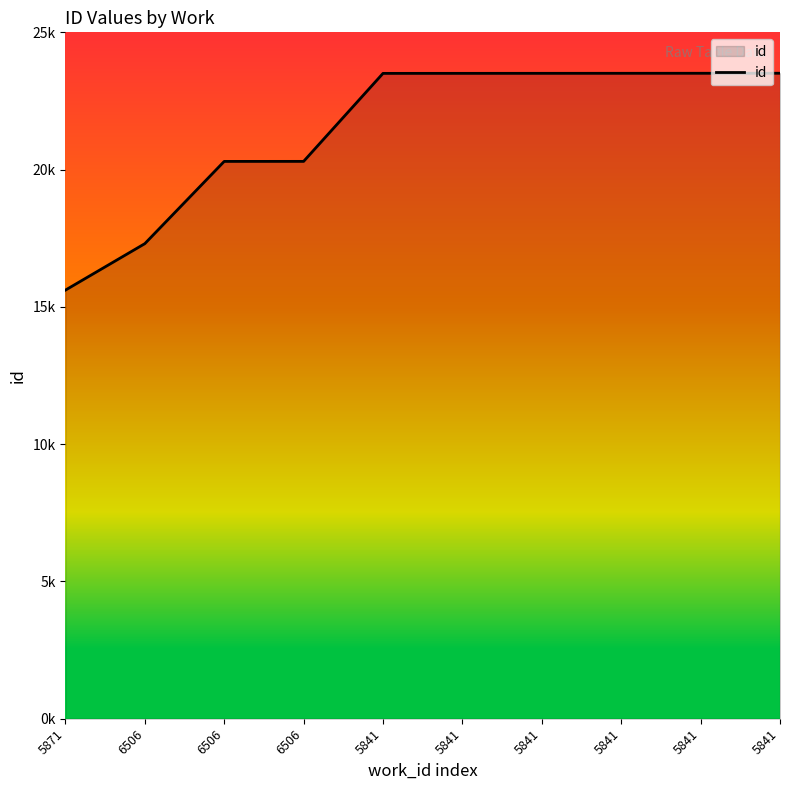

Reading right to left, transcribe all the data shown in this chart.

5841=23510	5841=23509	5841=23508	5841=23507	5841=23506	5841=23505	6506=20300	6506=20299	6506=17303	5871=15611